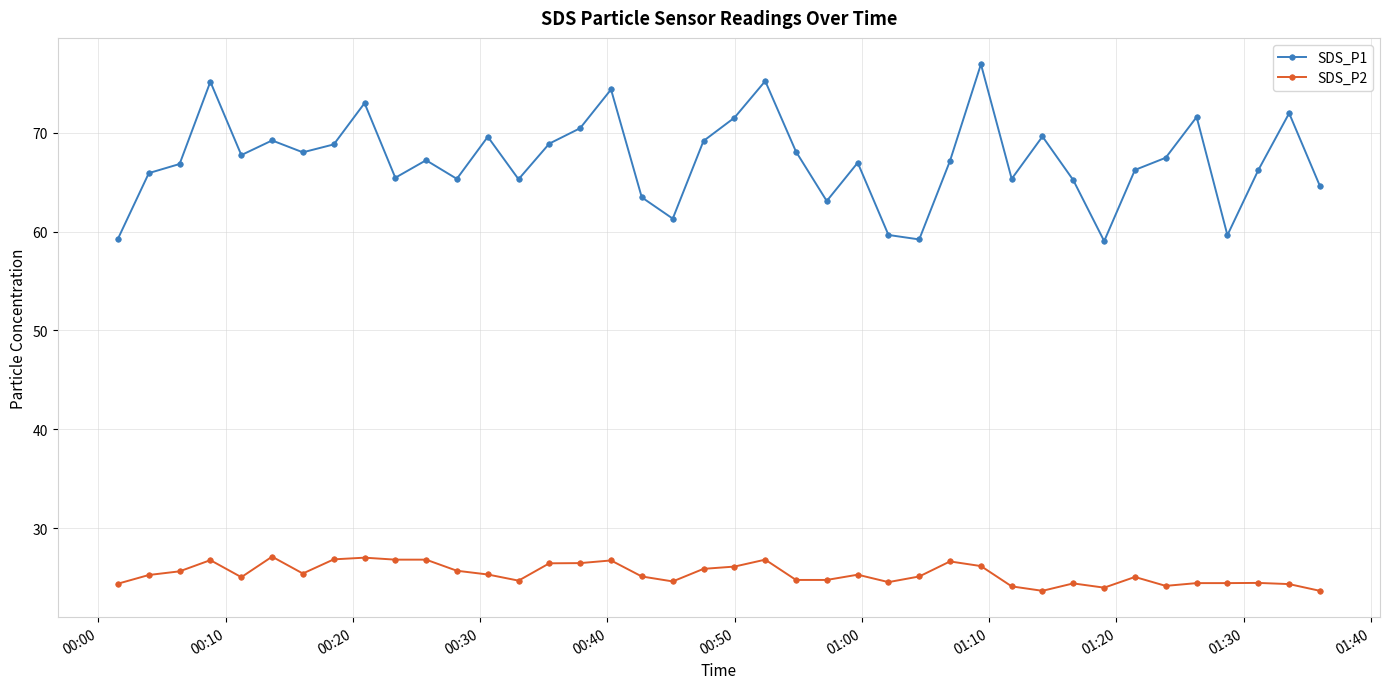

How many data points does each series have?

40